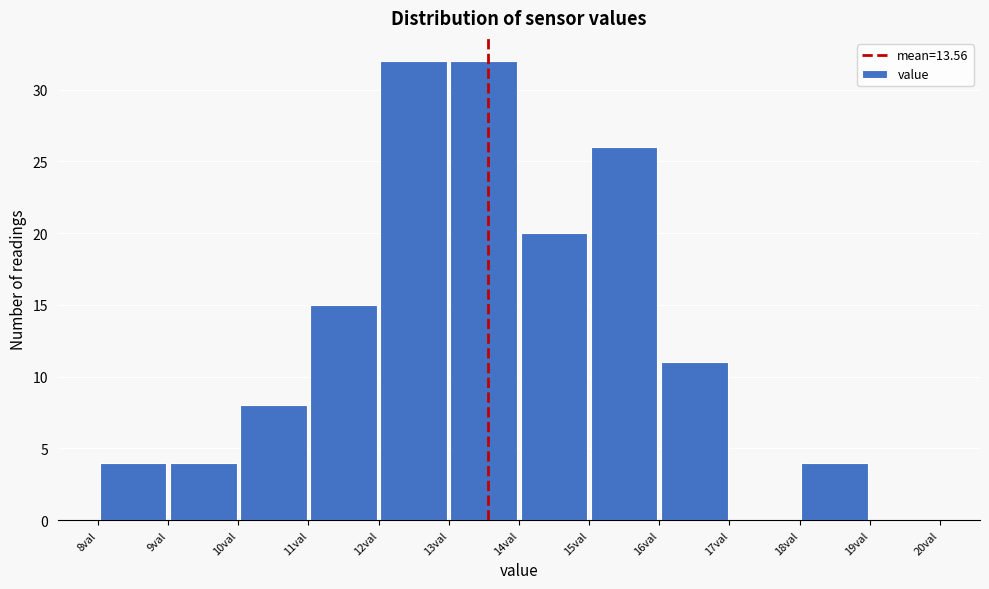

Reading left to right, transcribe this chart: for each bar, give the range it covers on the x-axis and its height. The values are not printed on the chart, so give them approximately, as read against the axis.

8 to 9: 4
9 to 10: 4
10 to 11: 8
11 to 12: 15
12 to 13: 32
13 to 14: 32
14 to 15: 20
15 to 16: 26
16 to 17: 11
17 to 18: 0
18 to 19: 4
19 to 20: 0